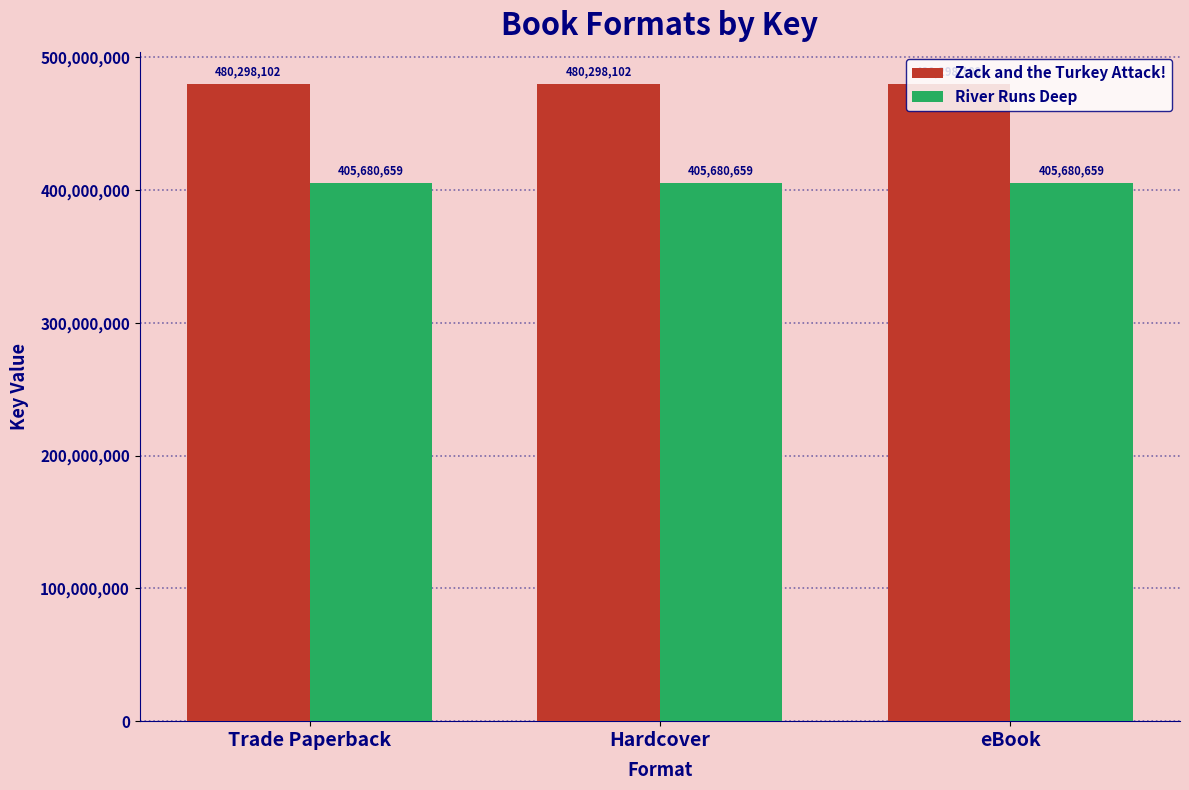

What is the lowest value of the Zack and the Turkey Attack! series?

480298102